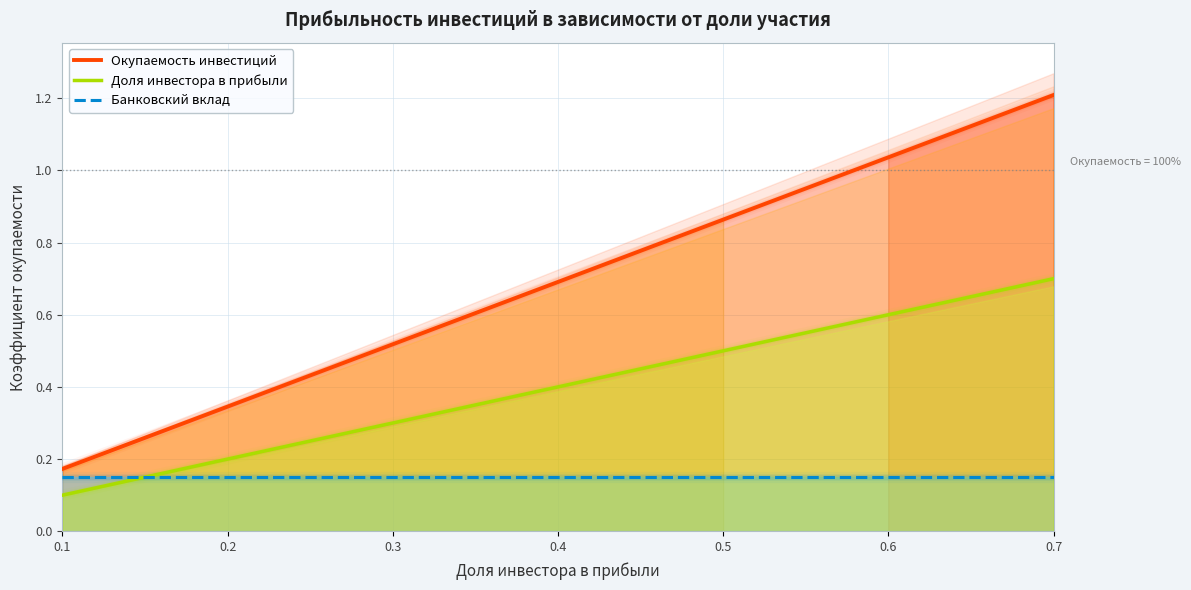

What is the difference between the maximum and minimum values in the Окупаемость инвестиций series?

1.0